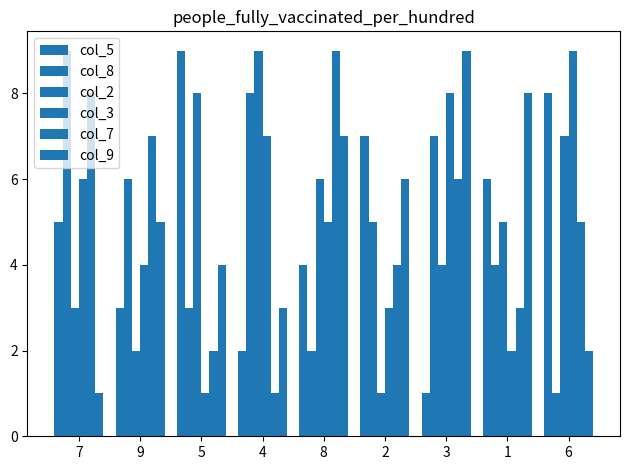

How many data points in col_5 are less than 5?

4